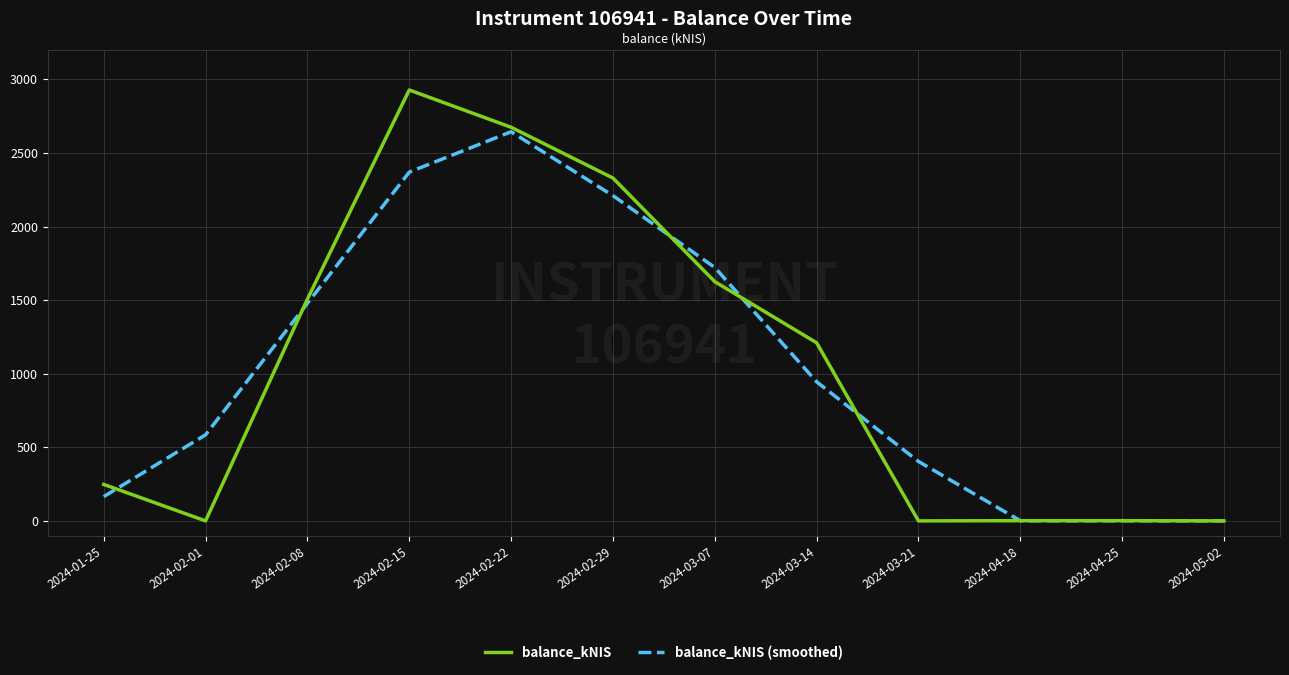

What is the average value of the balance_kNIS series?

1043.8